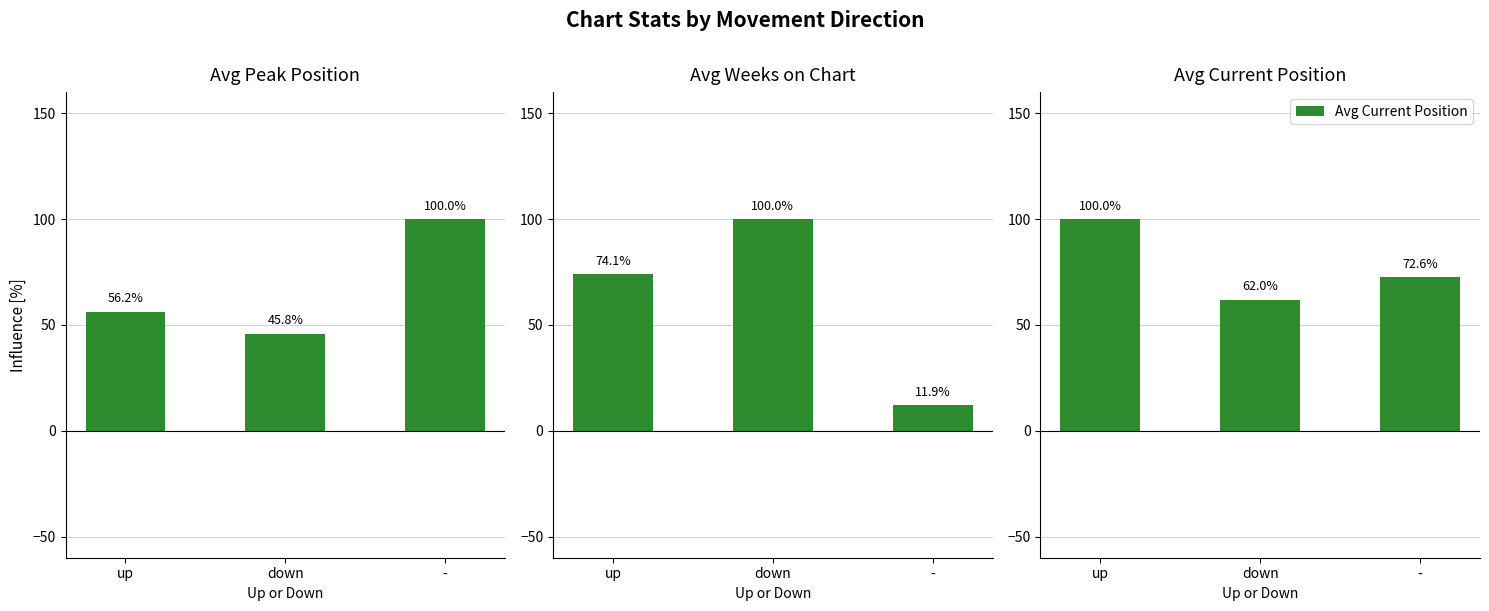

How many bars are there in each group?

3